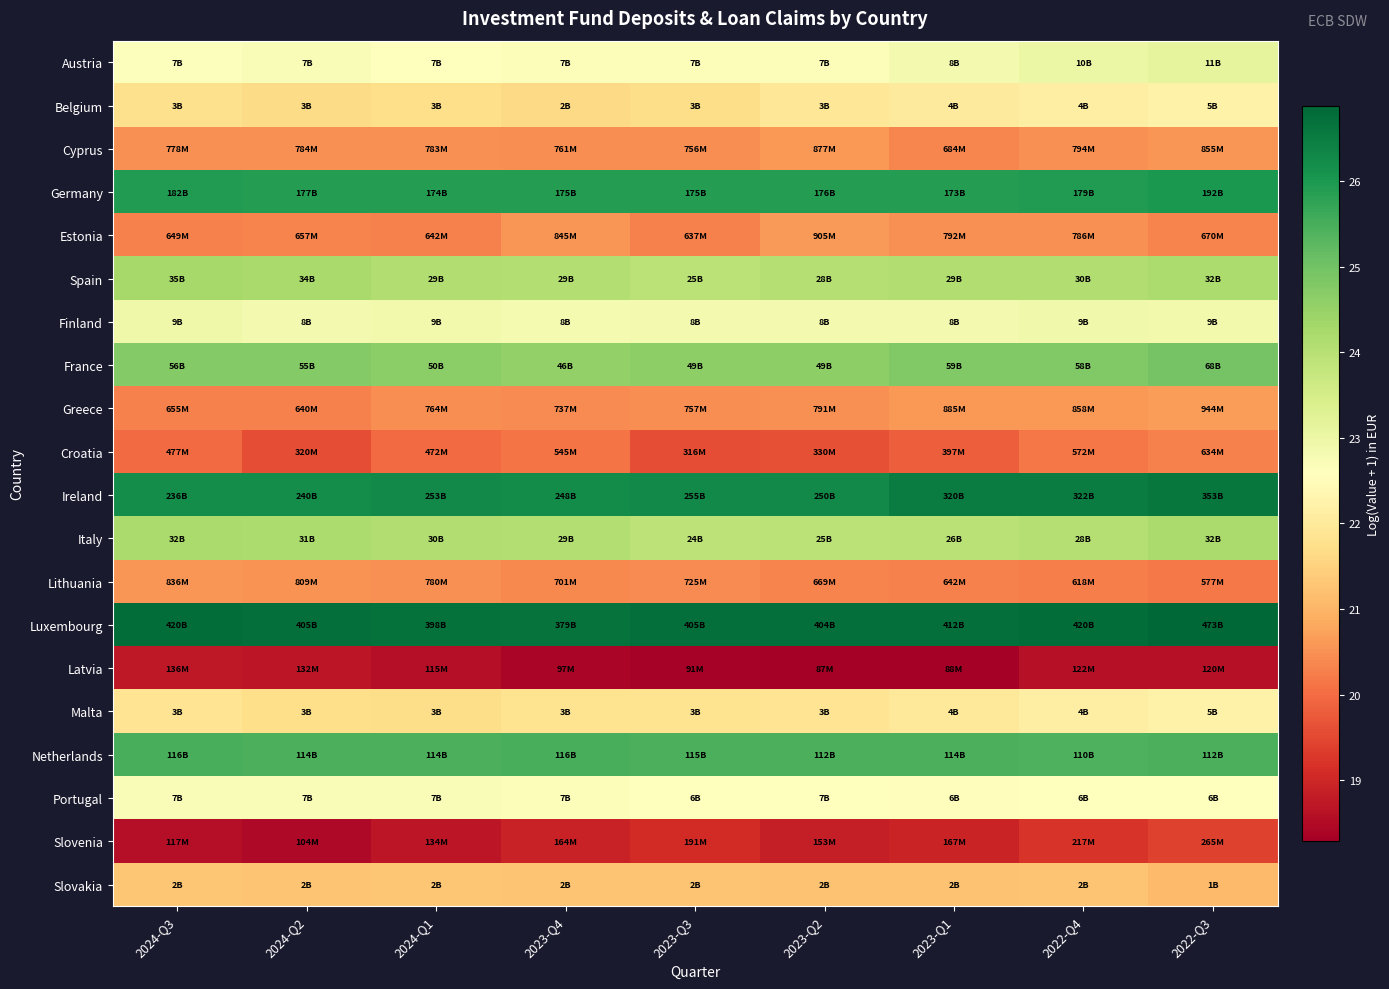

At which category is the sum across all series the highest?

2022-Q3